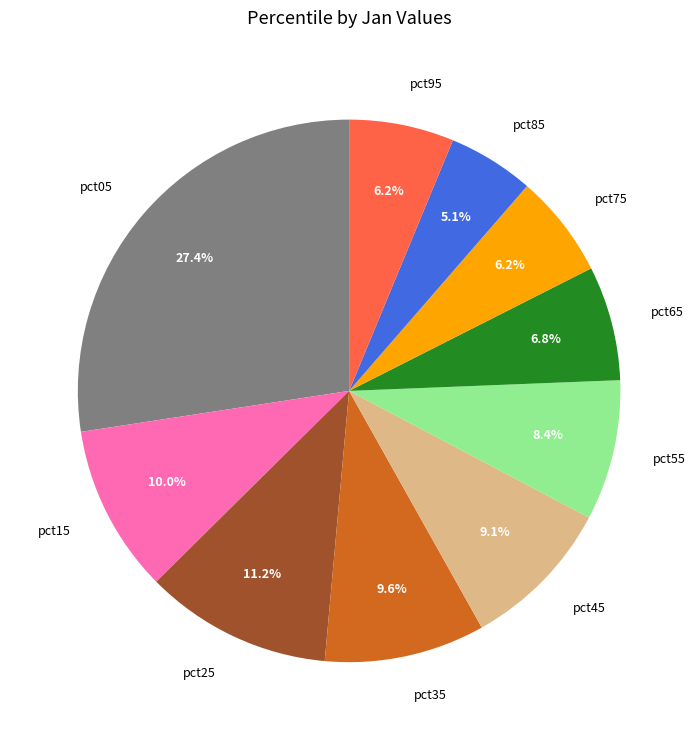

The pct05 slice represents 27% of the pie. True or false?

True